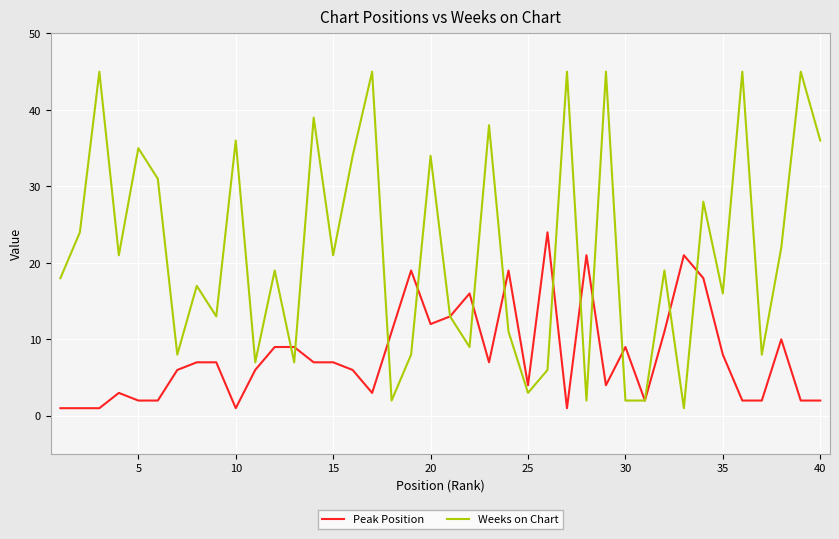

Rank the series by their average value, from lowest to highest.

Peak Position, Weeks on Chart